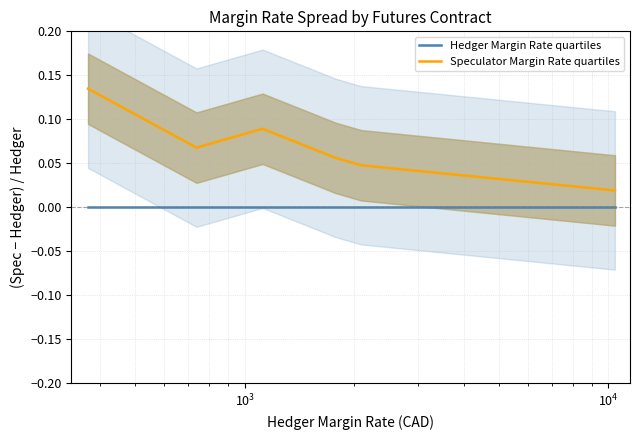

True or false: Hedger Margin Rate quartiles and Speculator Margin Rate quartiles intersect in this chart.

False